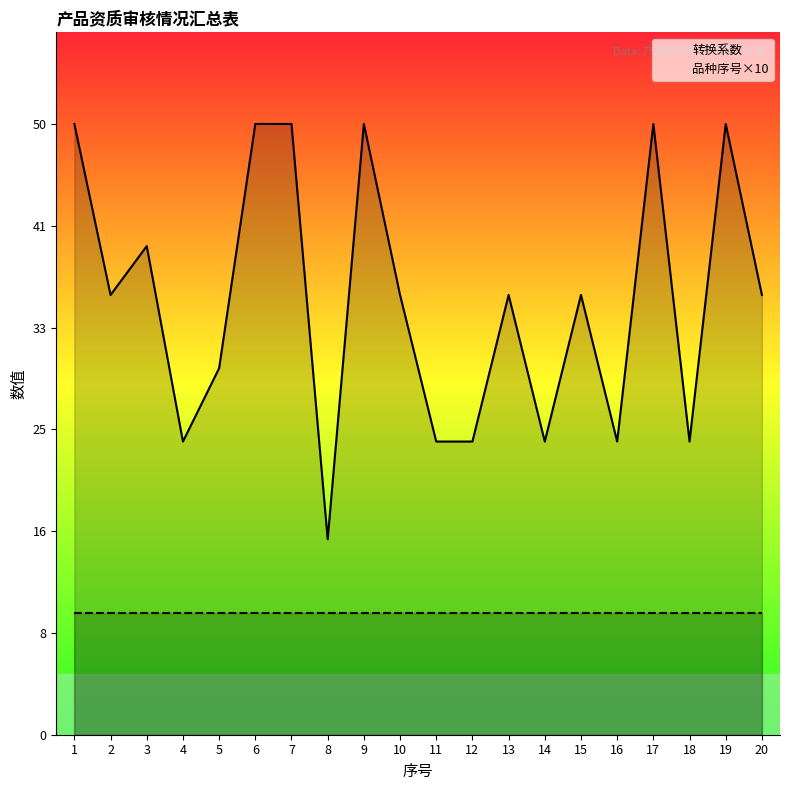

At which category does 转换系数 reach its first local peak?

3